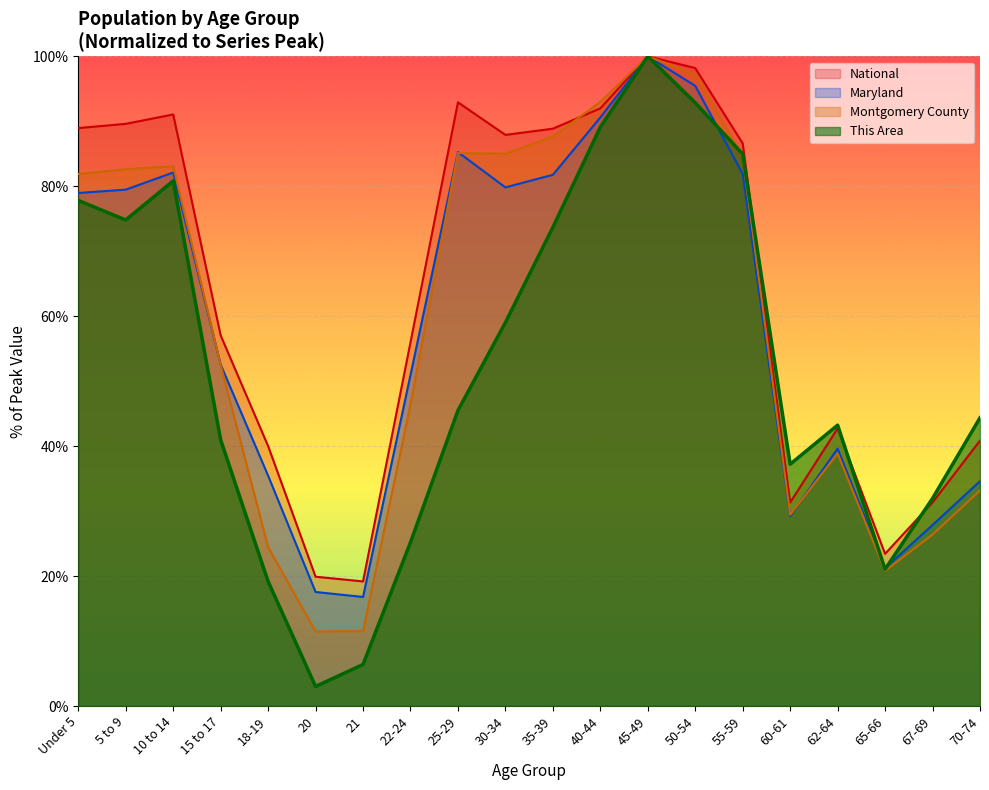

How many categories are shown in the chart?

20